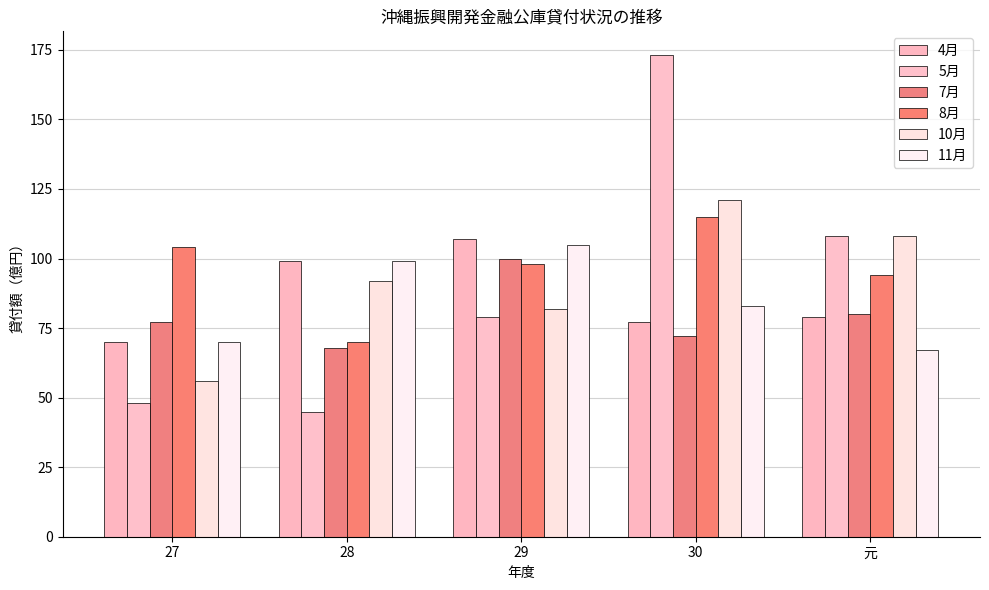

Reading left to right, list all the values displayed in this chart.

4月: 27=70	28=99	29=107	30=77	元=79
5月: 27=48	28=45	29=79	30=173	元=108
7月: 27=77	28=68	29=100	30=72	元=80
8月: 27=104	28=70	29=98	30=115	元=94
10月: 27=56	28=92	29=82	30=121	元=108
11月: 27=70	28=99	29=105	30=83	元=67